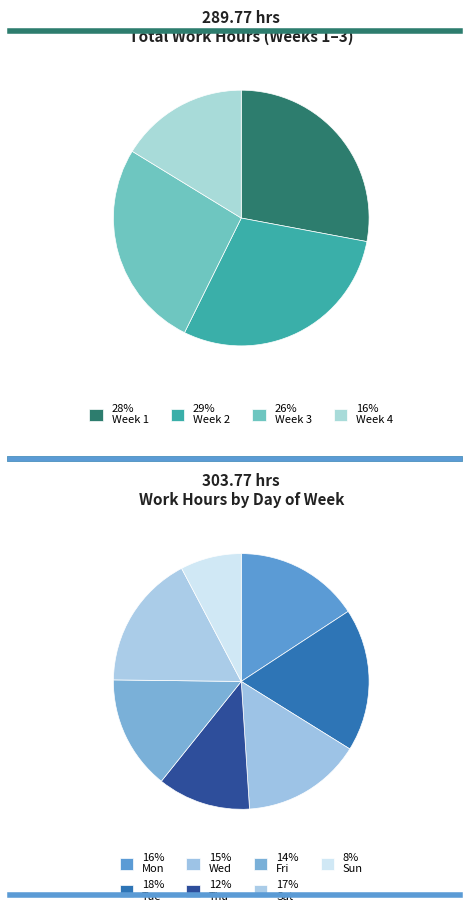

Which slice is the largest?

Tue